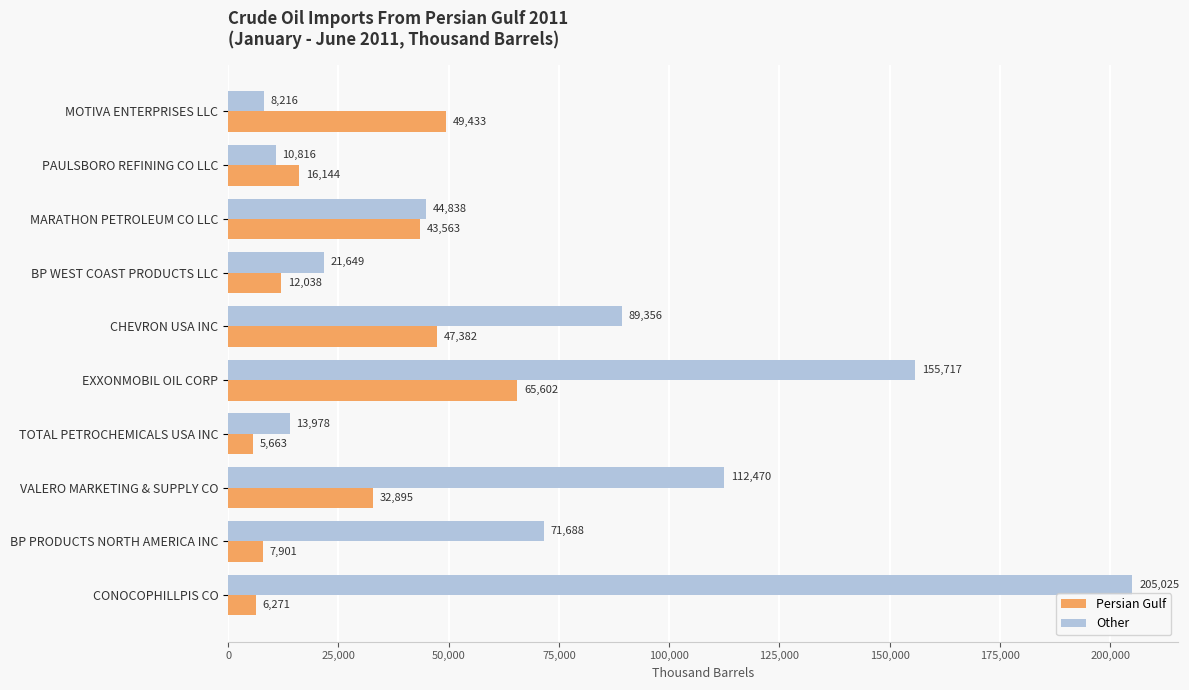

What is the difference between the maximum and minimum values in the Other series?

196809